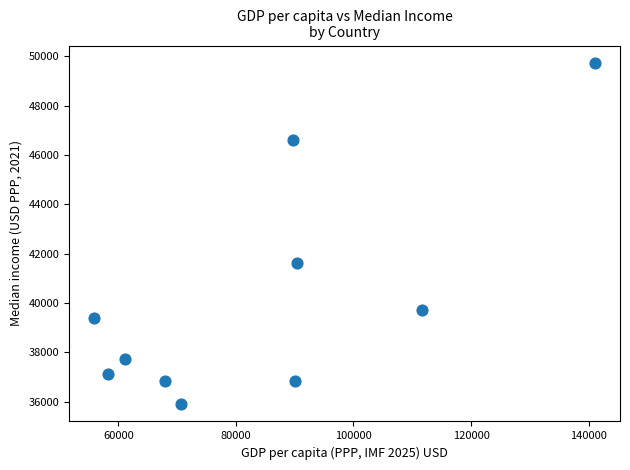

What is the range of Y values (max minus min)?

13857